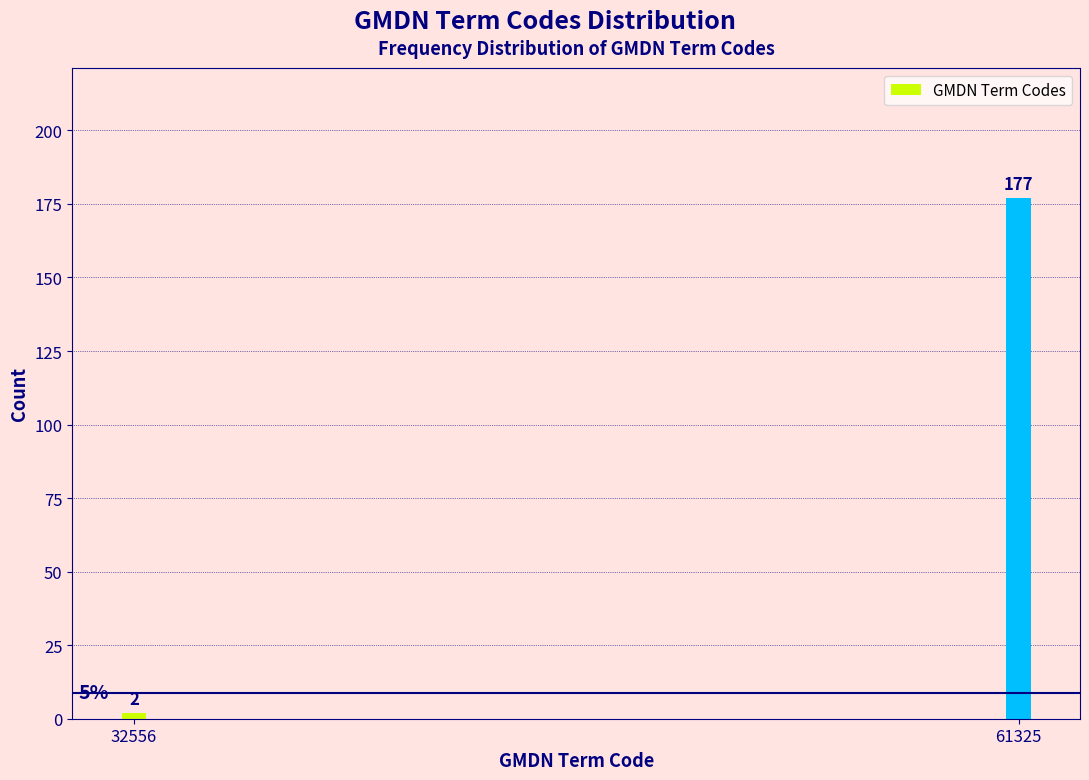

Reading left to right, what are all the values shown in this chart?

2	177